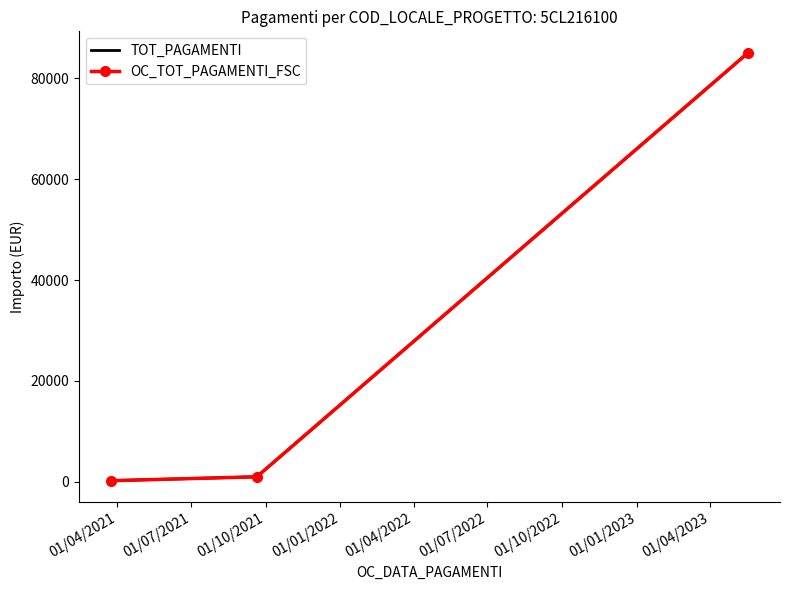

Reading right to left, extract all data points from this chart.

TOT_PAGAMENTI: 85091.1	1000.8	225.0
OC_TOT_PAGAMENTI_FSC: 85091.1	1000.8	225.0